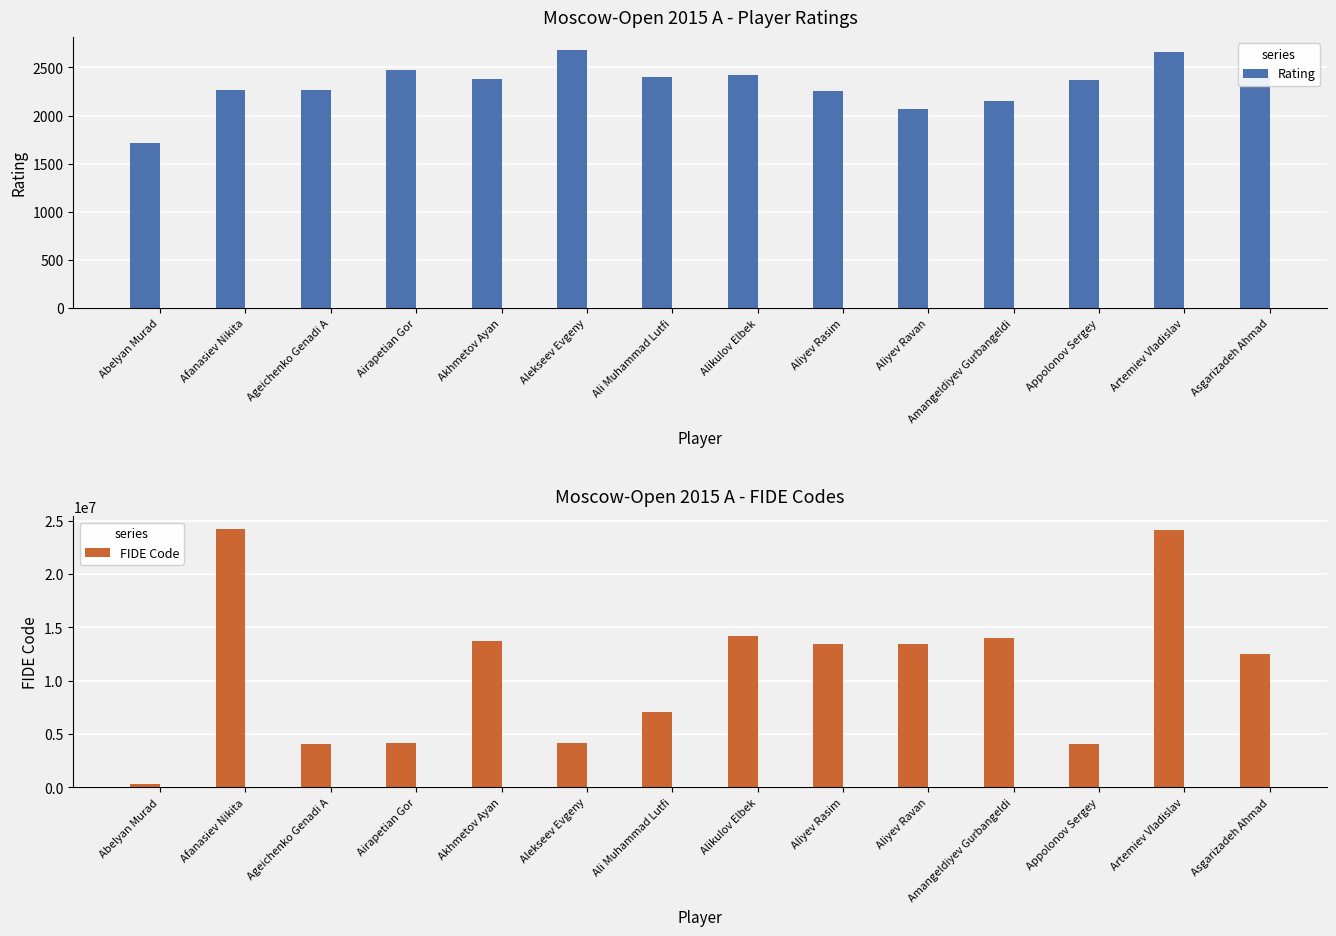

True or false: Rating has a value of 1073 at Aliyev Ravan.

False